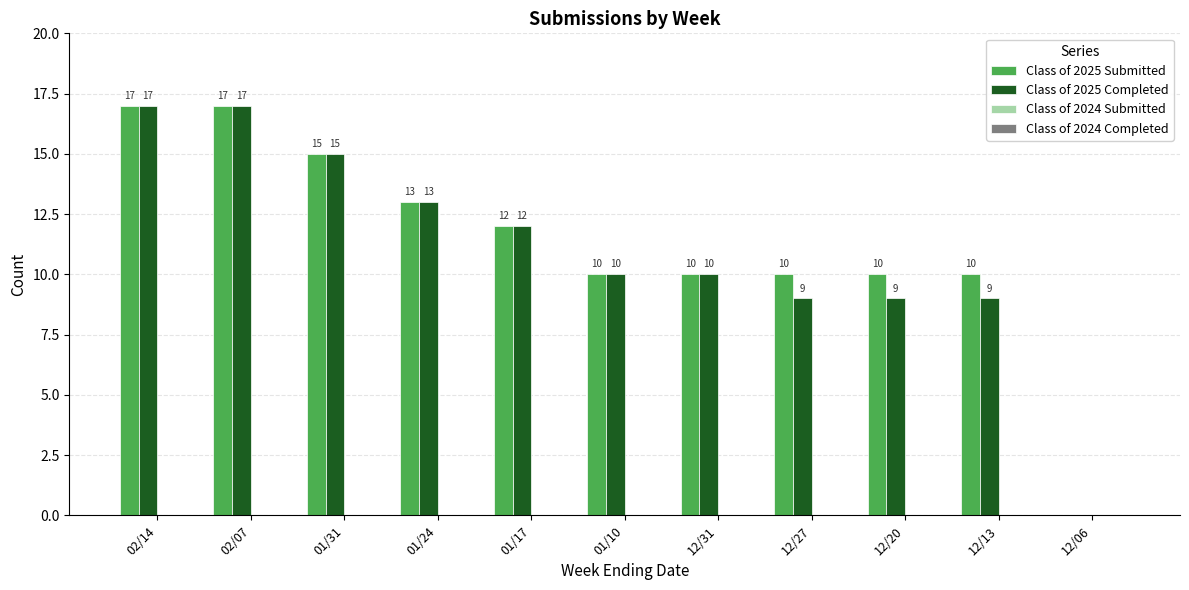

Is it true that Class of 2025 Completed equals 17 at 02/14?

True